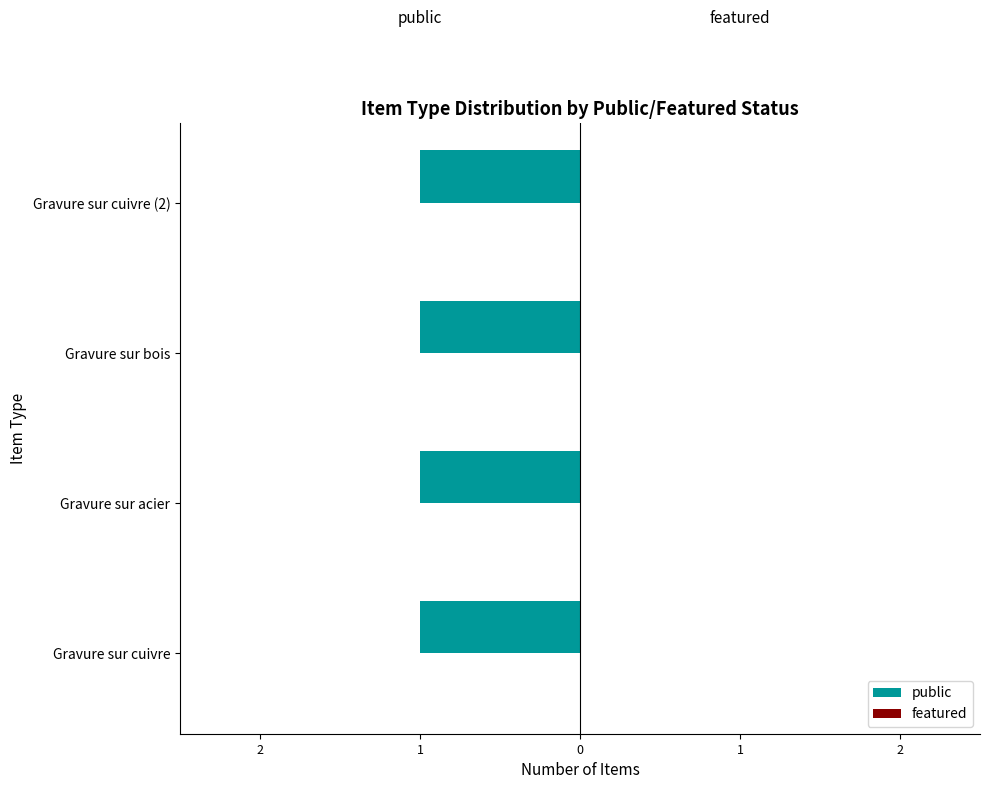

At how many categories does at least one series exceed 0?

4